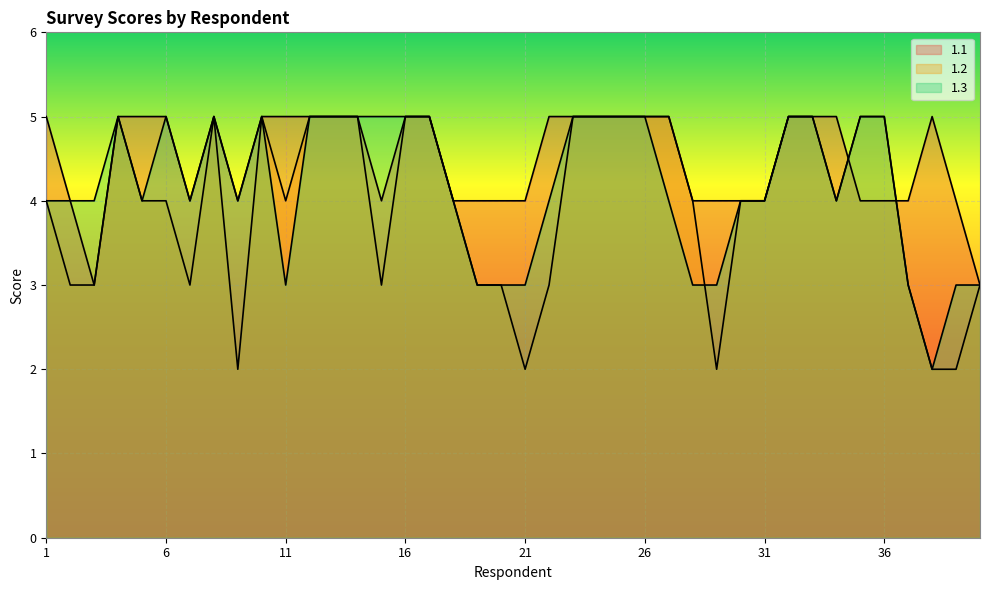

Rank the categories by 1.2 value from lowest to highest.

9, 21, 29, 38, 39, 2, 3, 7, 15, 19, 20, 22, 37, 40, 1, 5, 6, 11, 18, 28, 30, 31, 34, 4, 8, 10, 12, 13, 14, 16, 17, 23, 24, 25, 26, 27, 32, 33, 35, 36